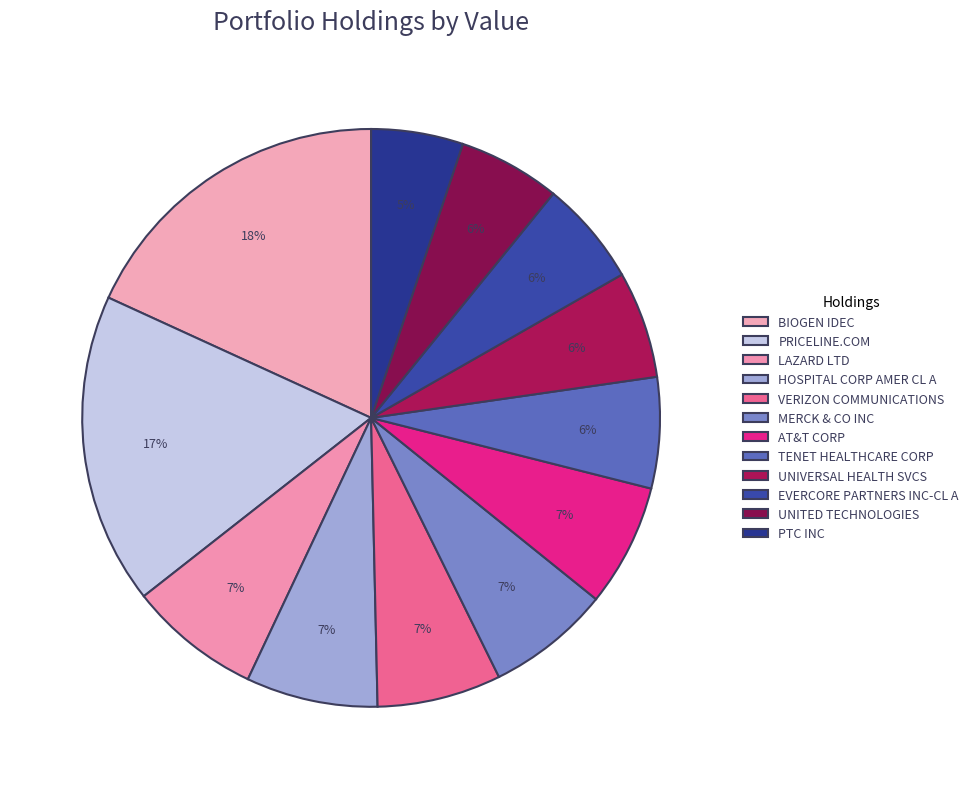

How many segments does this pie chart have?

12